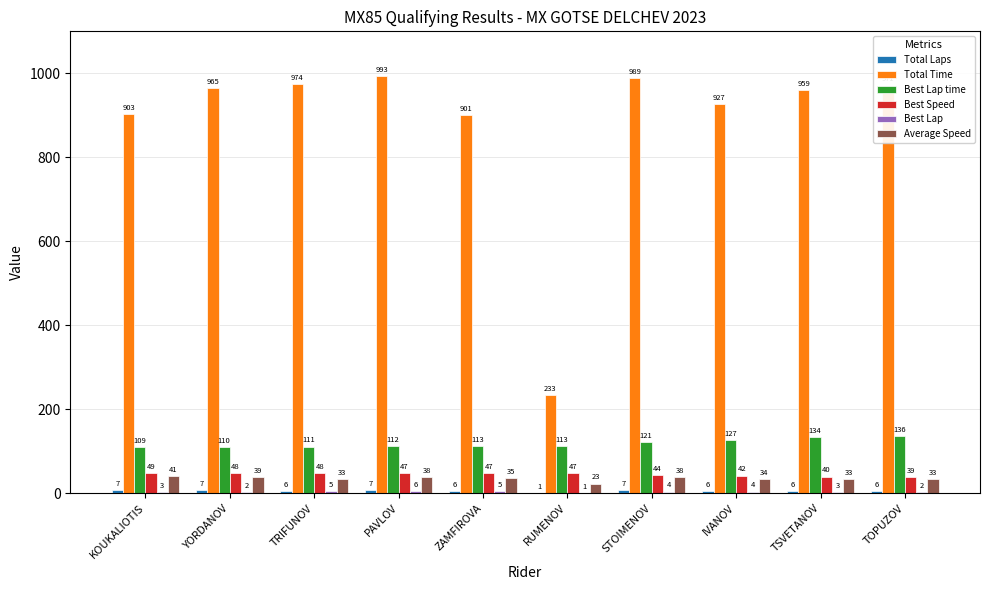

Where is Total Time nearest to the value 613?

ZAMFIROVA